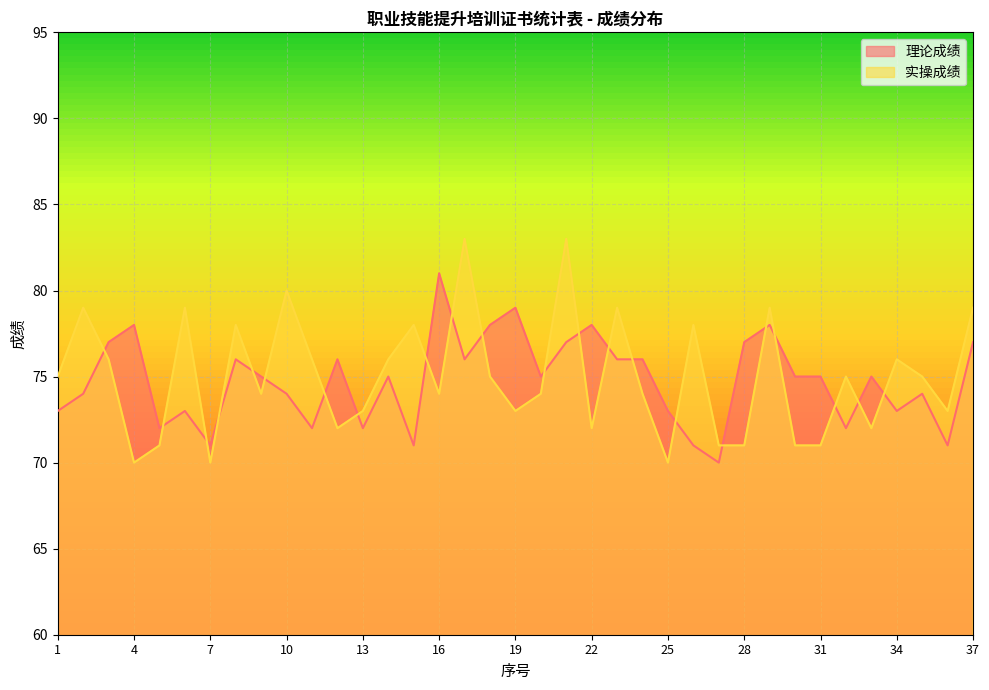

Reading right to left, what are all the values shown in this chart?

理论成绩: 37=77	36=71	35=74	34=73	33=75	32=72	31=75	30=75	29=78	28=77	27=70	26=71	25=73	24=76	23=76	22=78	21=77	20=75	19=79	18=78	17=76	16=81	15=71	14=75	13=72	12=76	11=72	10=74	9=75	8=76	7=71	6=73	5=72	4=78	3=77	2=74	1=73
实操成绩: 37=79	36=73	35=75	34=76	33=72	32=75	31=71	30=71	29=79	28=71	27=71	26=78	25=70	24=74	23=79	22=72	21=83	20=74	19=73	18=75	17=83	16=74	15=78	14=76	13=73	12=72	11=76	10=80	9=74	8=78	7=70	6=79	5=71	4=70	3=76	2=79	1=75